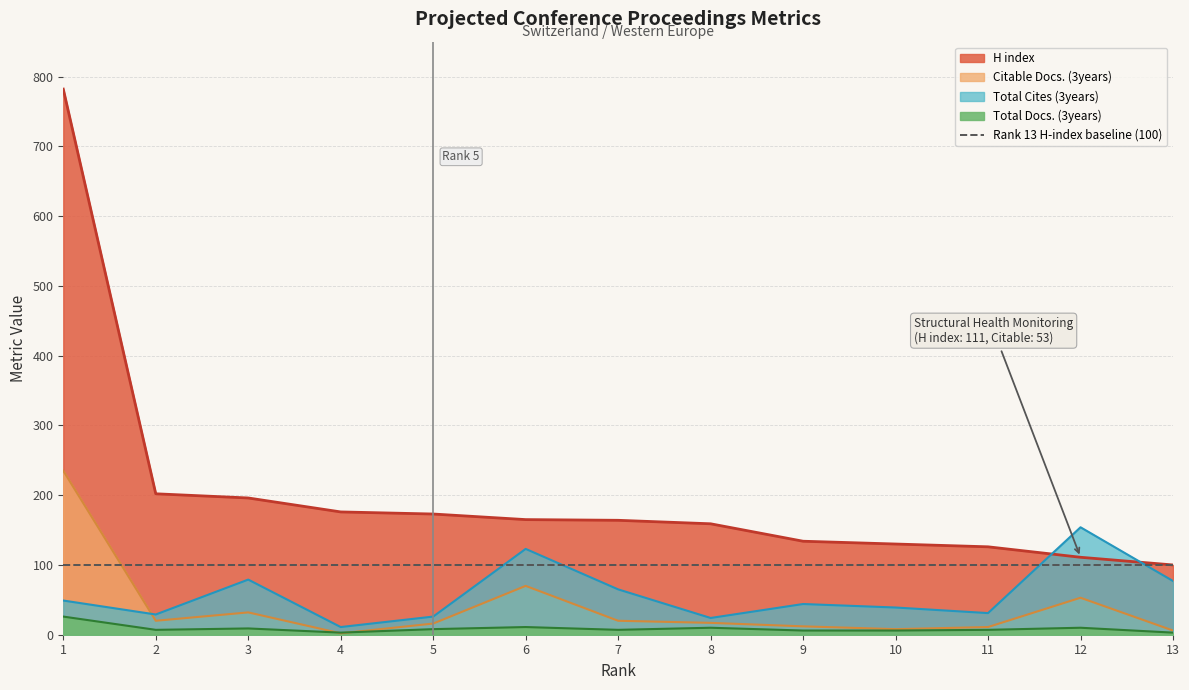

Reading left to right, extract all data points from this chart.

Total Docs. (3years): 26	7	9	3	8	11	7	10	6	6	7	10	3
Total Cites (3years): 49	29	79	11	26	123	65	24	44	39	31	154	77
Citable Docs. (3years): 235	20	32	2	16	70	20	17	12	8	11	53	6
H index: 782	202	196	176	173	165	164	159	134	130	126	111	100